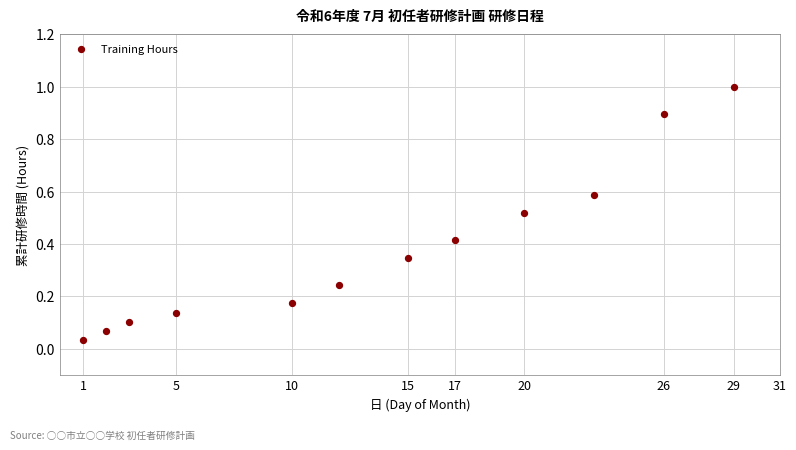

What is the range of Y values (max minus min)?

1.0